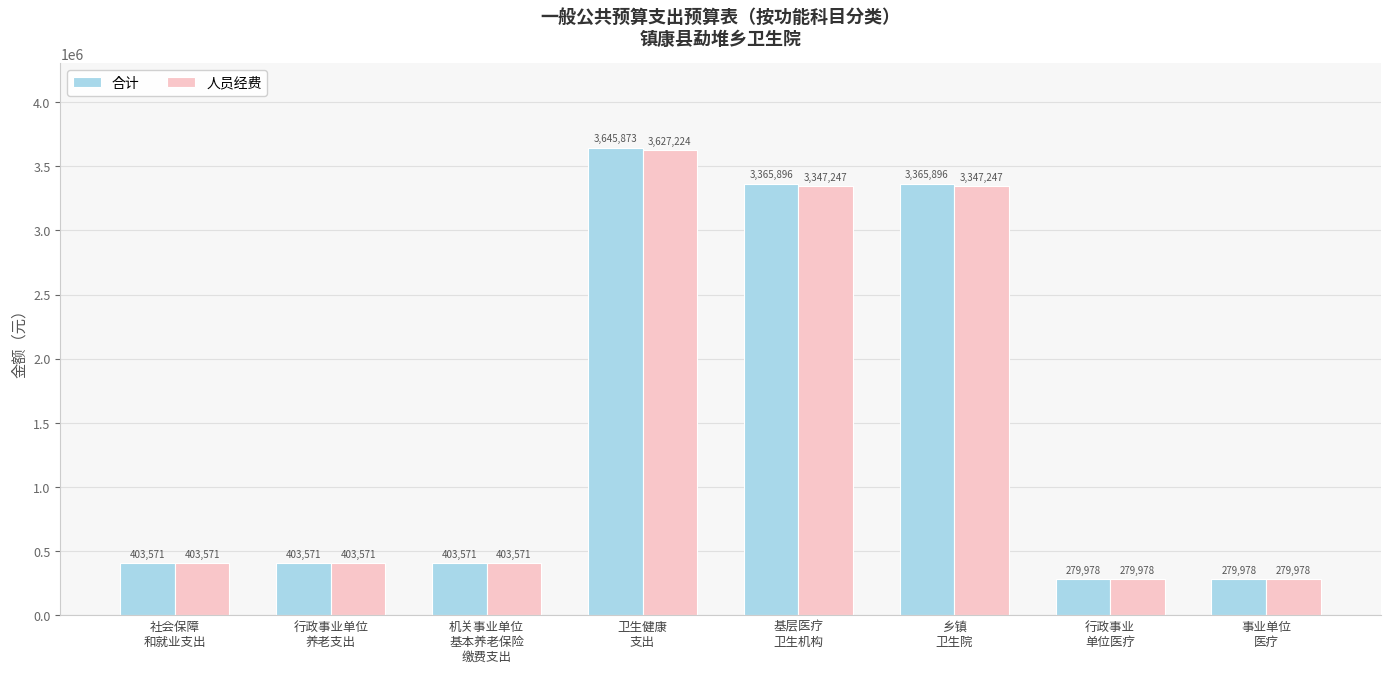

List the series in order of their peak value, highest first.

合计, 人员经费